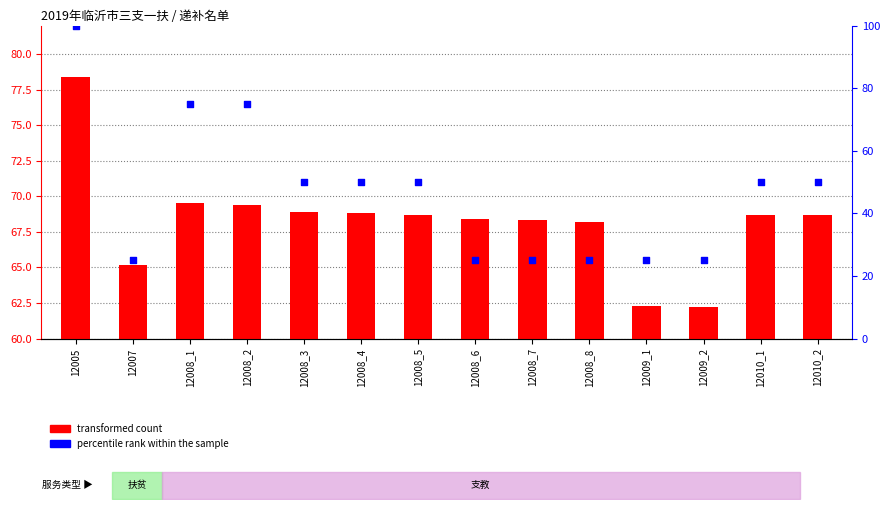

Which series has the largest total across all categories?

transformed count